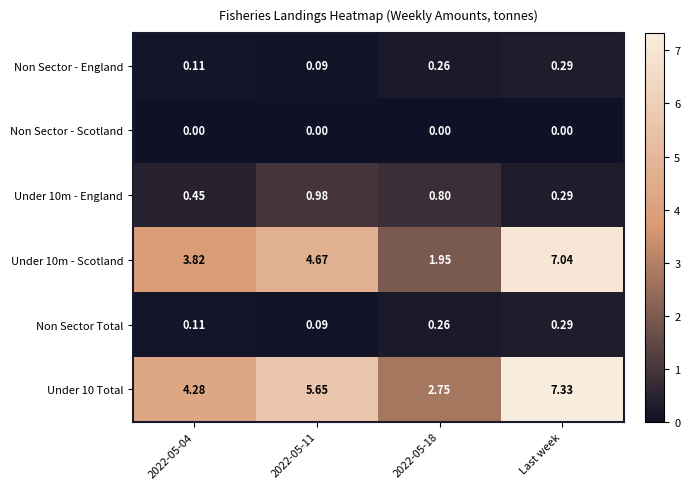

At which category is the sum across all series the highest?

Last week